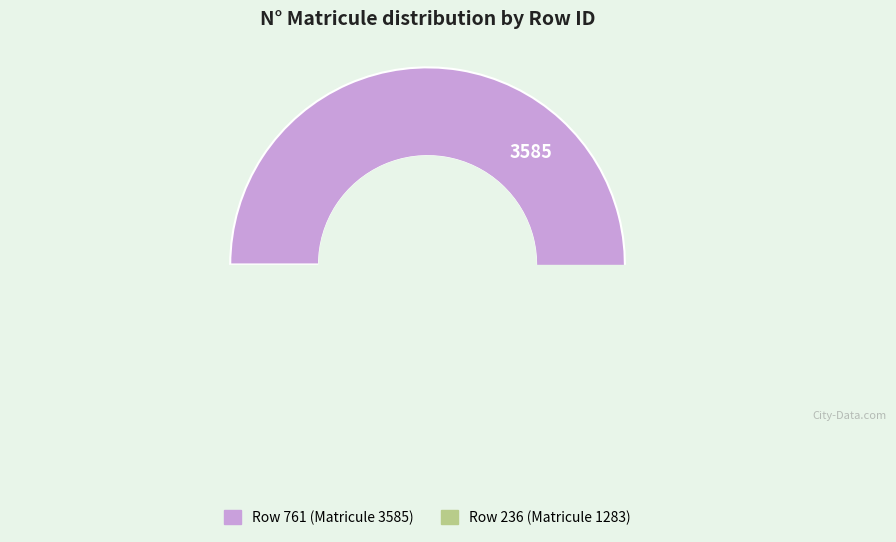

Approximately how many times larger is the value at 761 compared to 236?

2.8